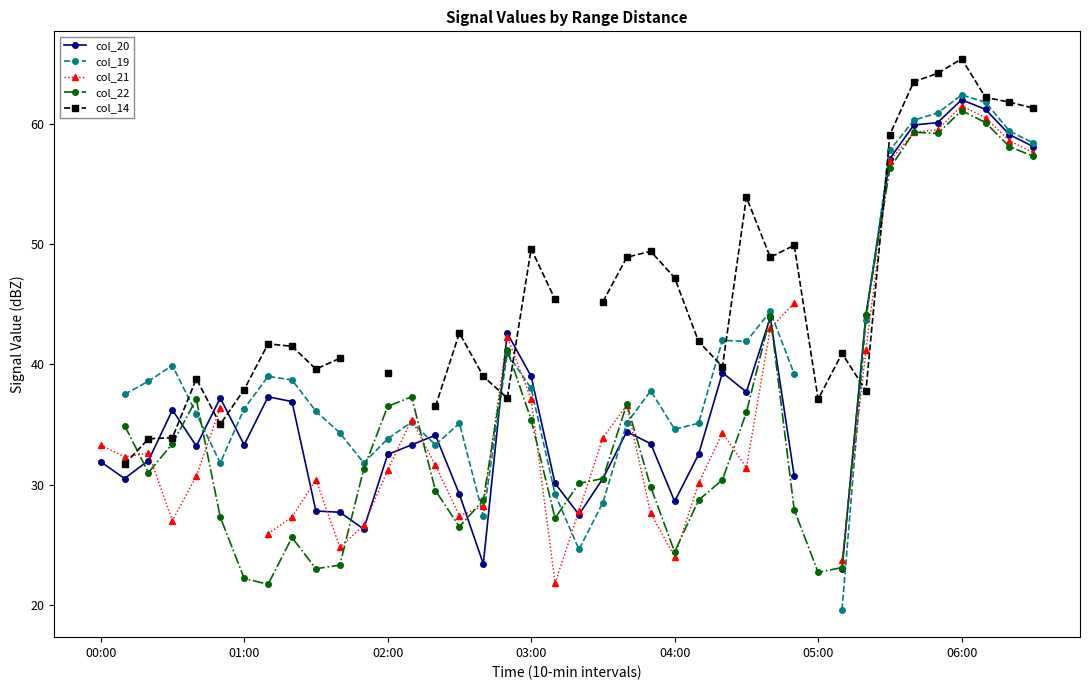

How many col_22 values are between 26 and 41?

21